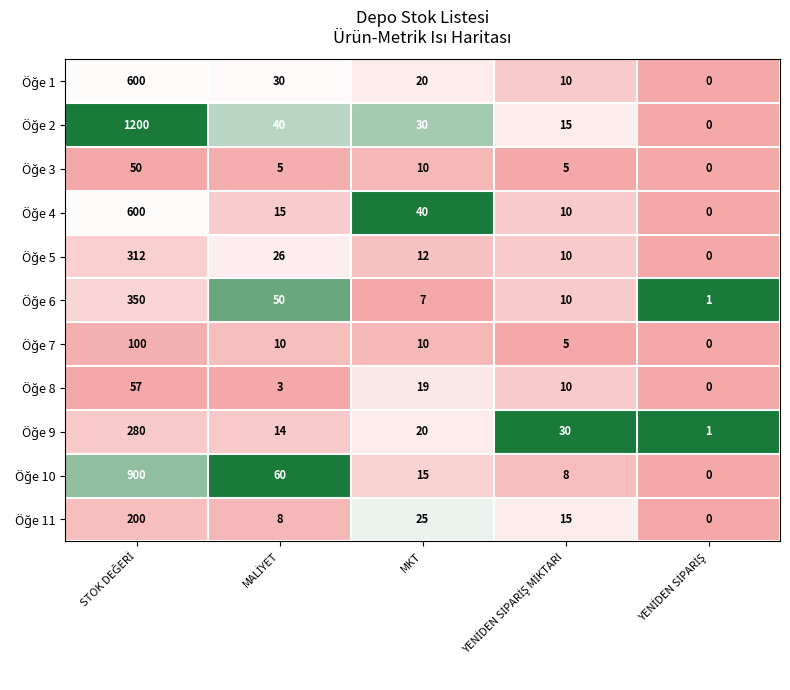

What is the difference between the highest and lowest values at MKT?

33